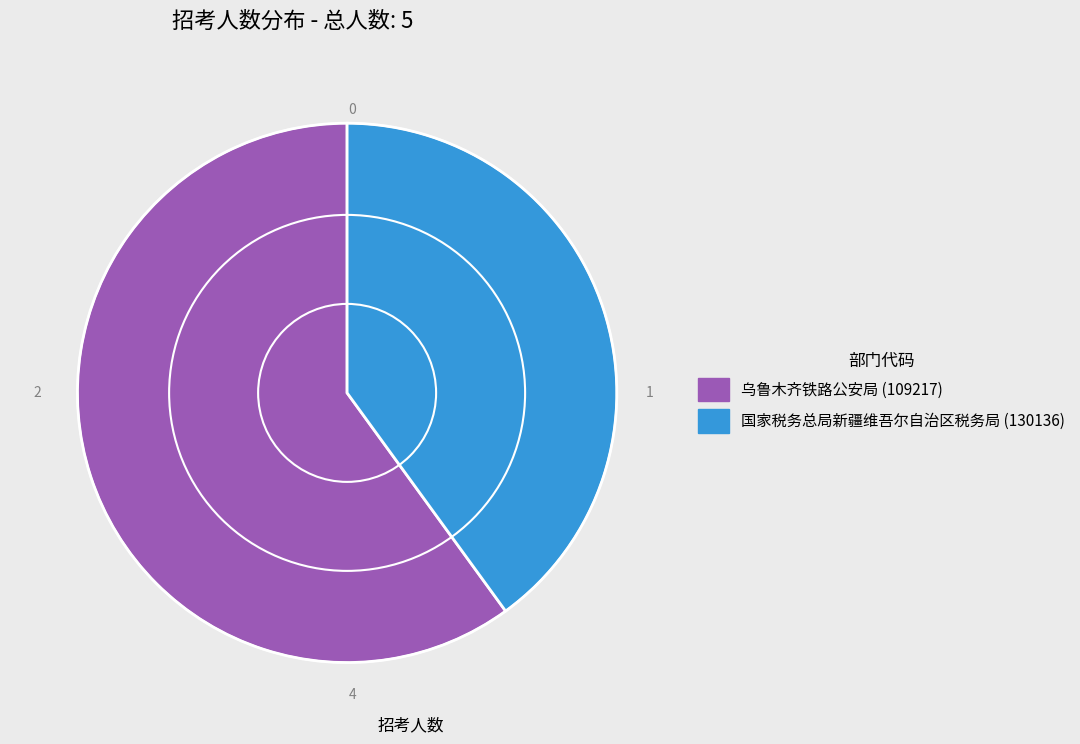

What is the largest slice in the pie chart?

乌鲁木齐铁路公安局 (109217)